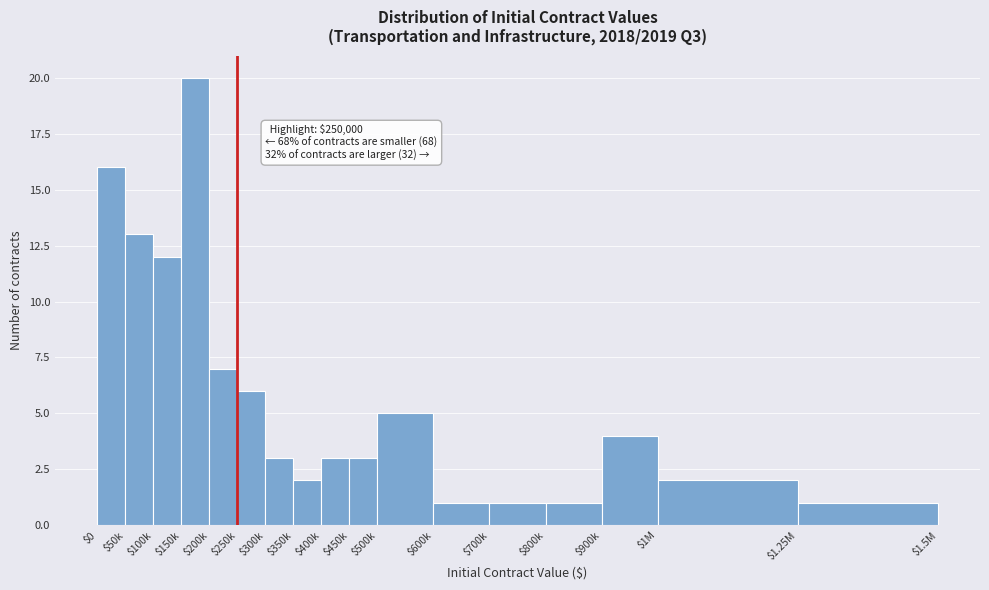

Reading left to right, transcribe all the data shown in this chart.

16	13	12	20	7	6	3	2	3	3	5	1	1	1	4	2	1